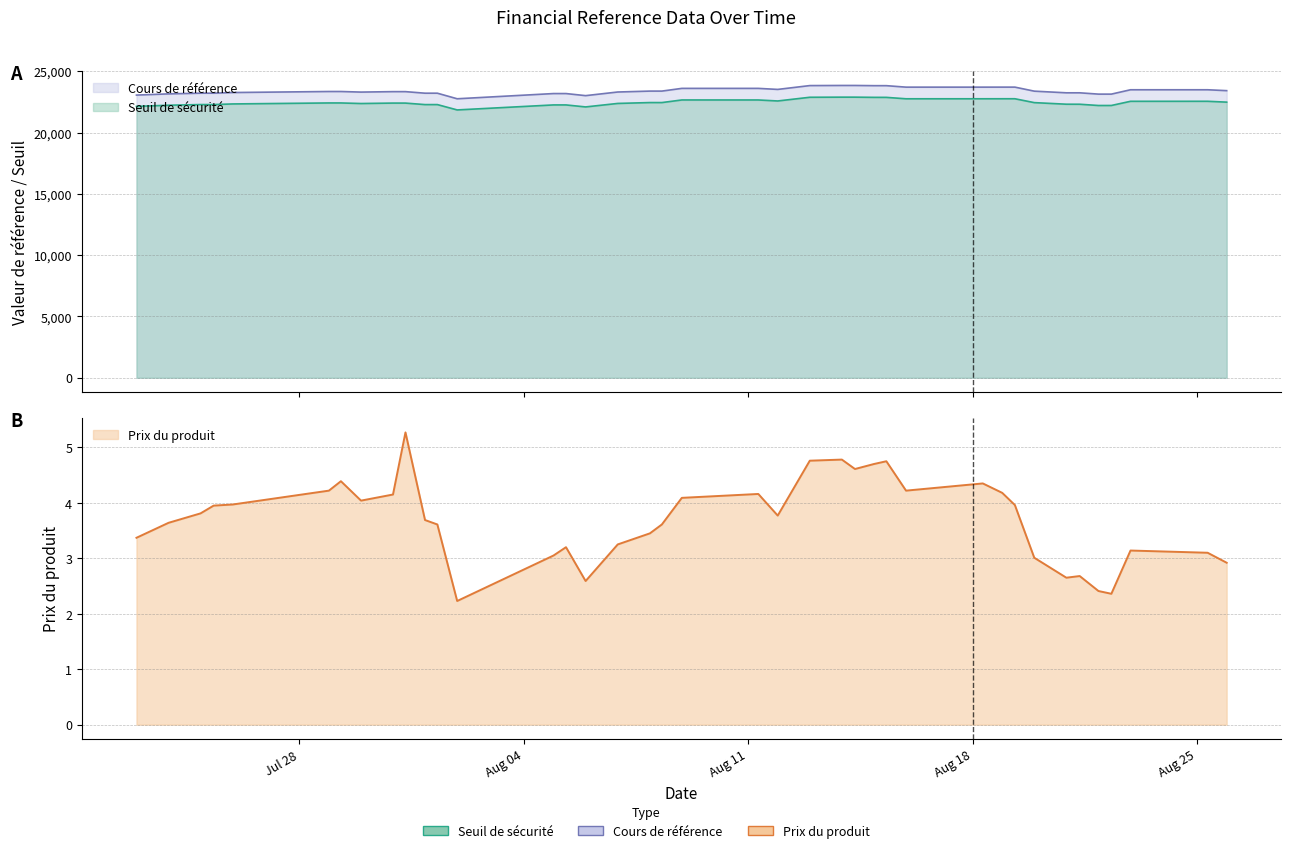

How many lines are shown in the chart?

3